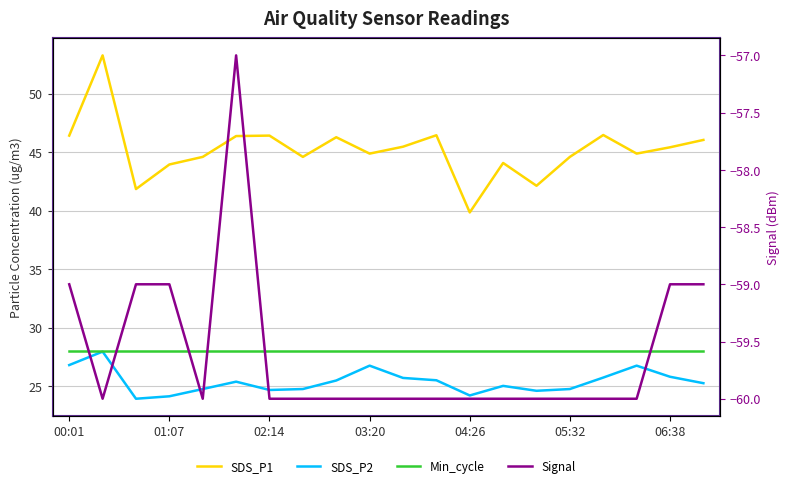

Rank the series by their maximum value, from highest to lowest.

SDS_P1, Min_cycle, SDS_P2, Signal